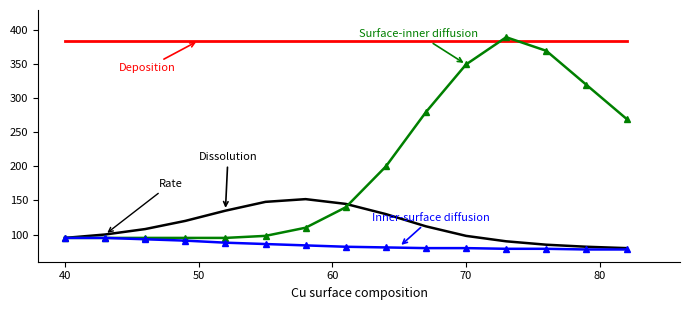

What is the maximum value shown in the chart?

390